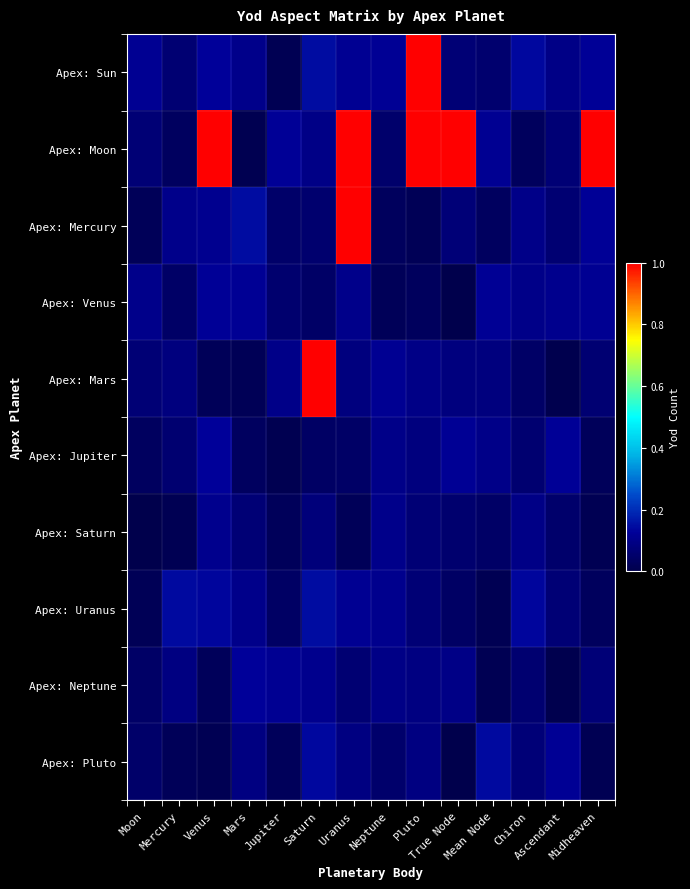

List the series in order of their peak value, highest first.

Apex: Mars, Apex: Moon, Apex: Sun, Apex: Mercury, Apex: Uranus, Apex: Pluto, Apex: Neptune, Apex: Jupiter, Apex: Venus, Apex: Saturn